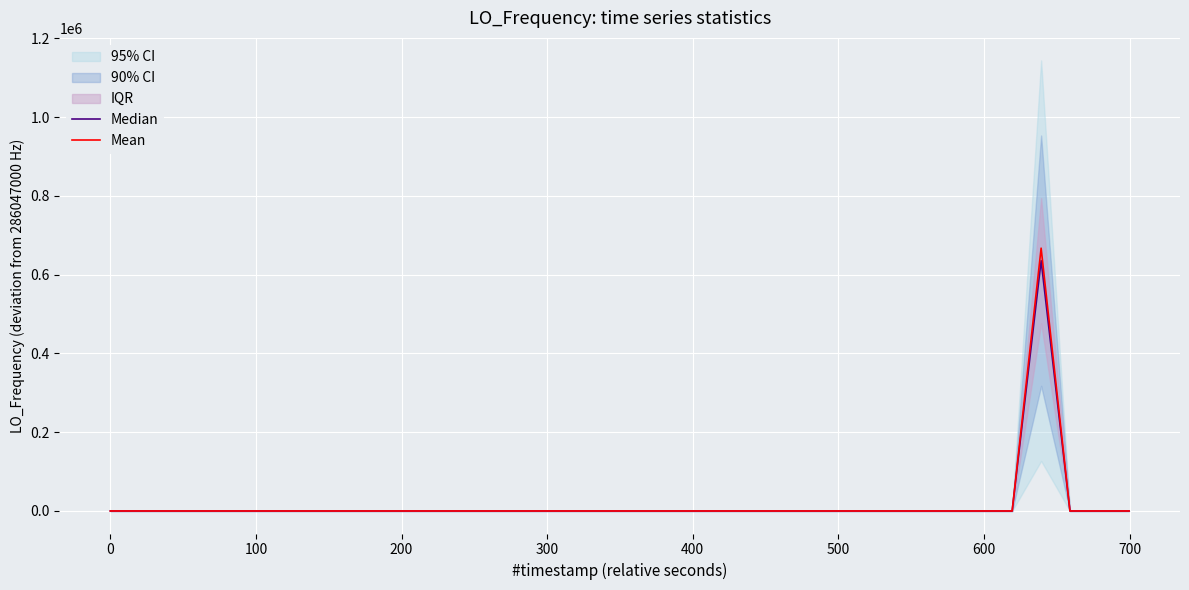

Rank the series by their maximum value, from highest to lowest.

Mean, Median